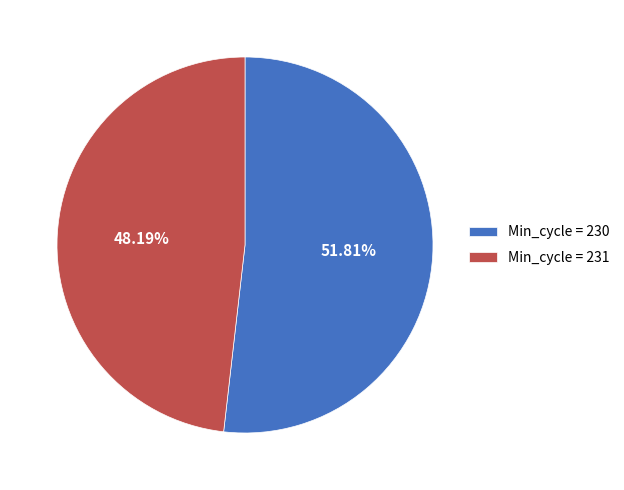

Between Min_cycle = 231 and Min_cycle = 230, which is larger?

Min_cycle = 230